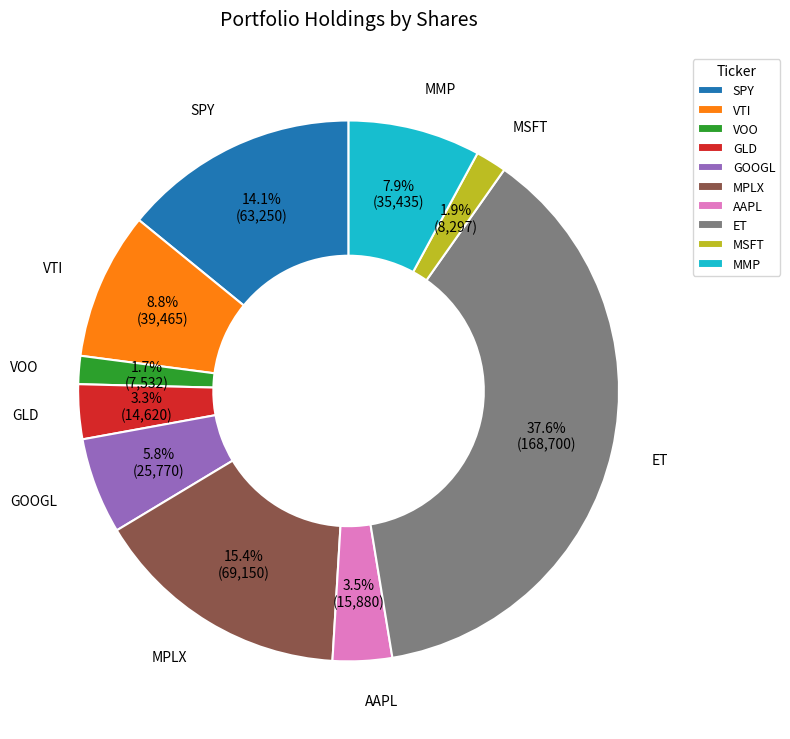

What percentage is the MPLX slice, to the nearest percent?

15%